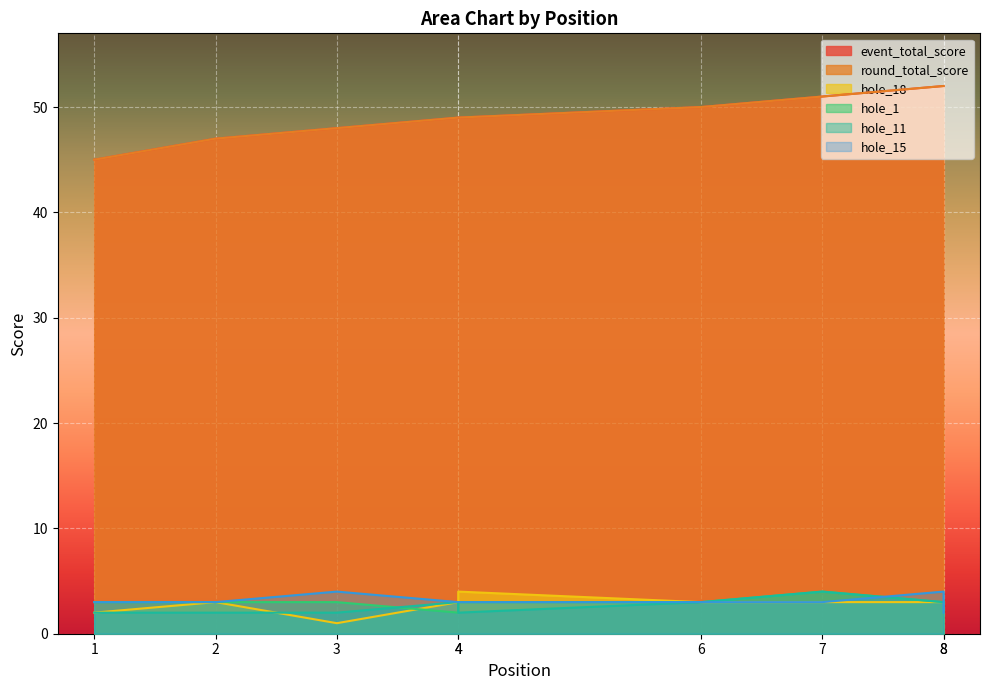

True or false: event_total_score and round_total_score cross at least once.

False